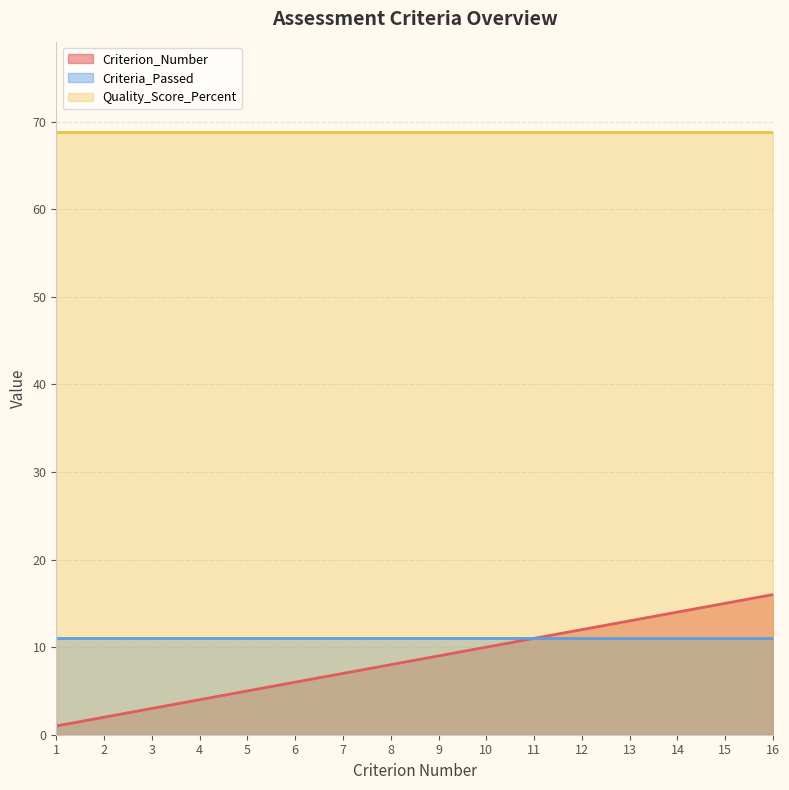

What value does the Quality_Score_Percent series have at 1?

68.8